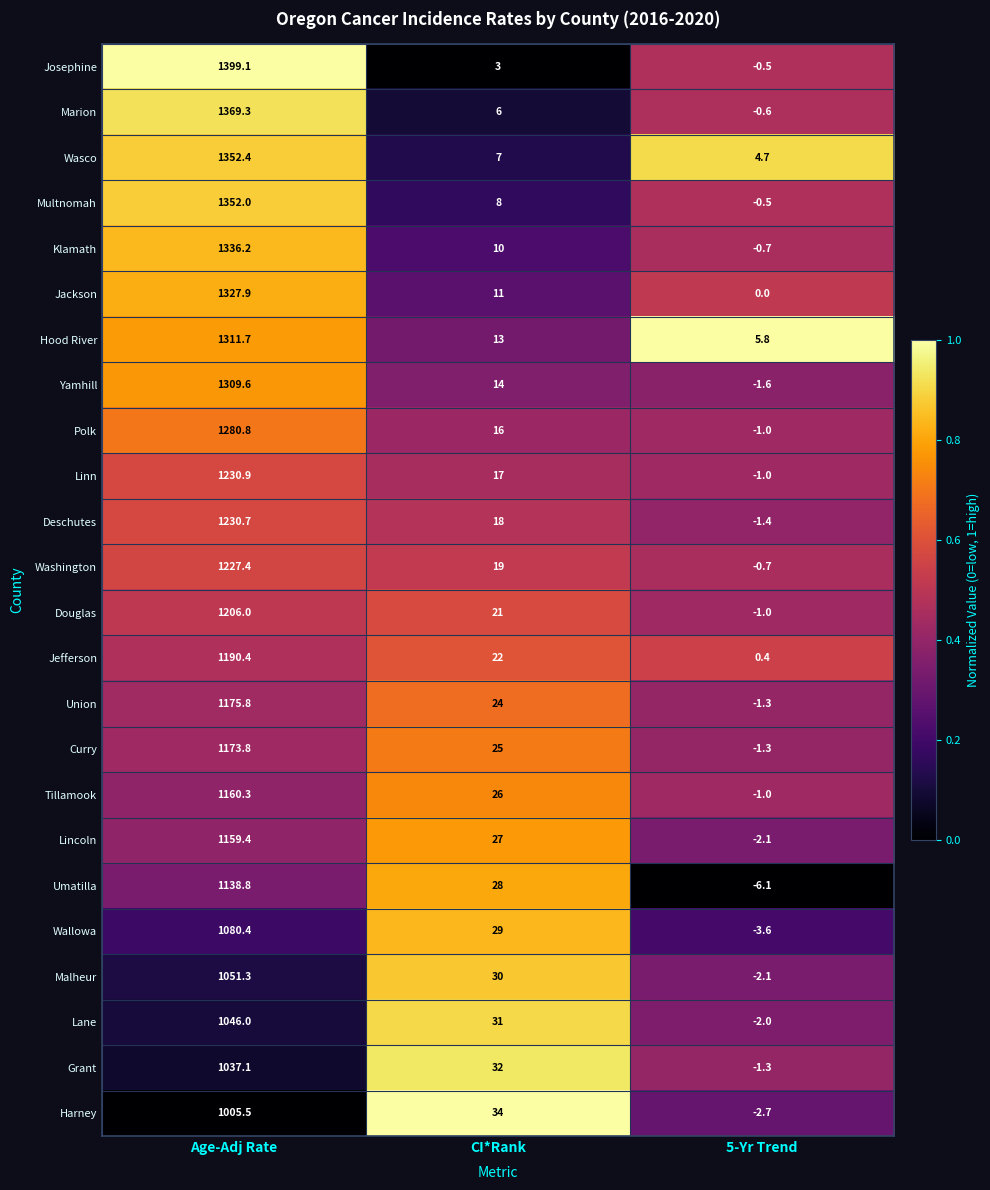

Rank the series at CI*Rank from highest to lowest value.

Harney, Grant, Lane, Malheur, Wallowa, Umatilla, Lincoln, Tillamook, Curry, Union, Jefferson, Douglas, Washington, Deschutes, Linn, Polk, Yamhill, Hood River, Jackson, Klamath, Multnomah, Wasco, Marion, Josephine